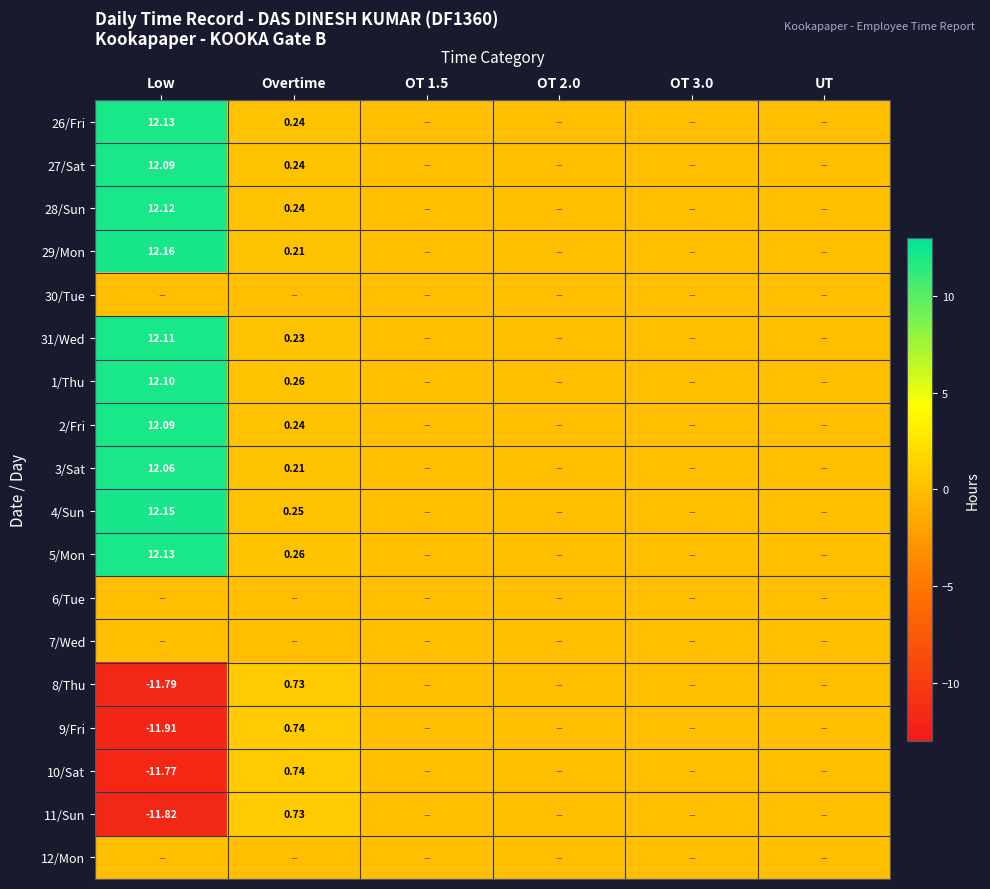

How many categories are shown in the chart?

6